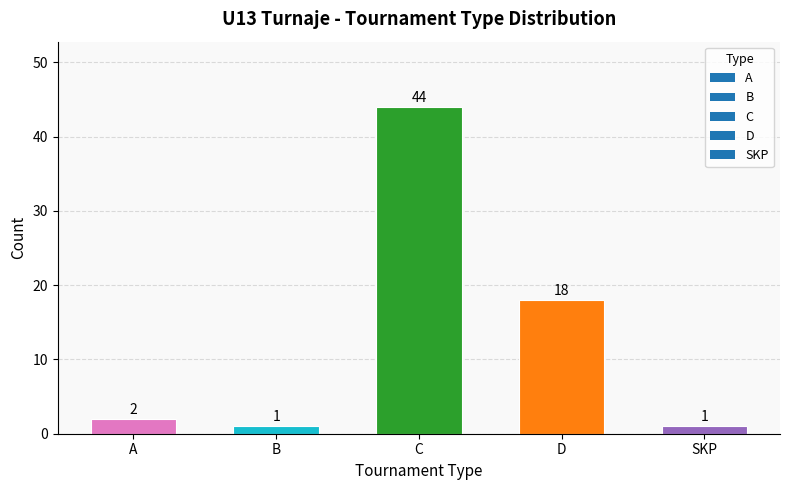

At which label is the value closest to 22?

D